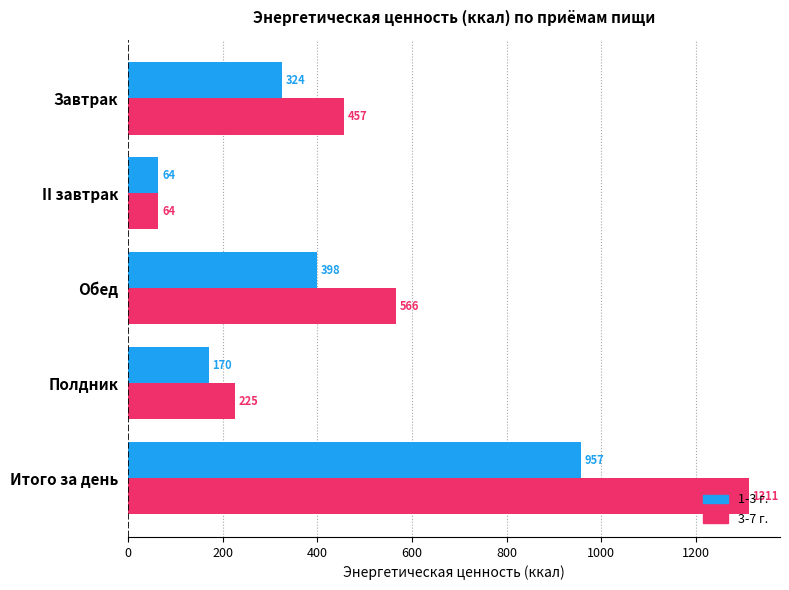

Is it true that 3-7 г. equals 801.1 at Итого за день?

False